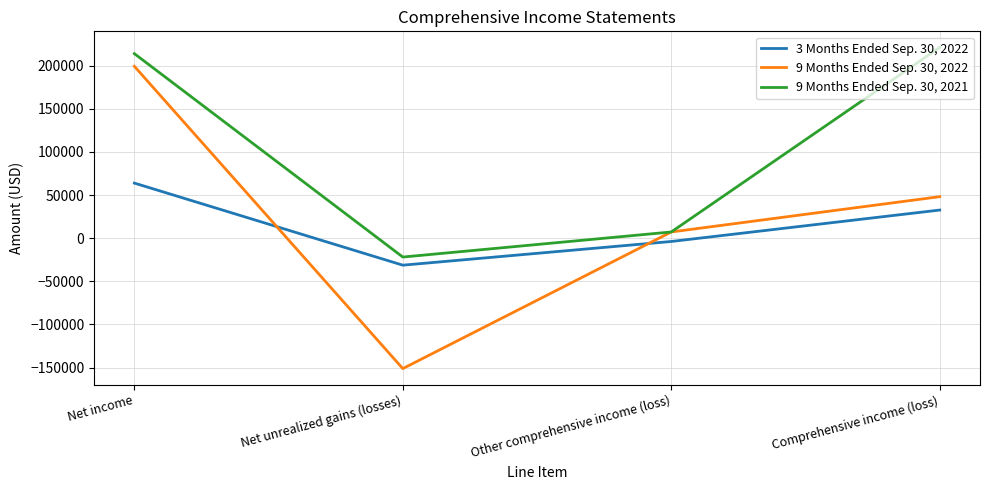

How many values in 9 Months Ended Sep. 30, 2021 are above zero?

3